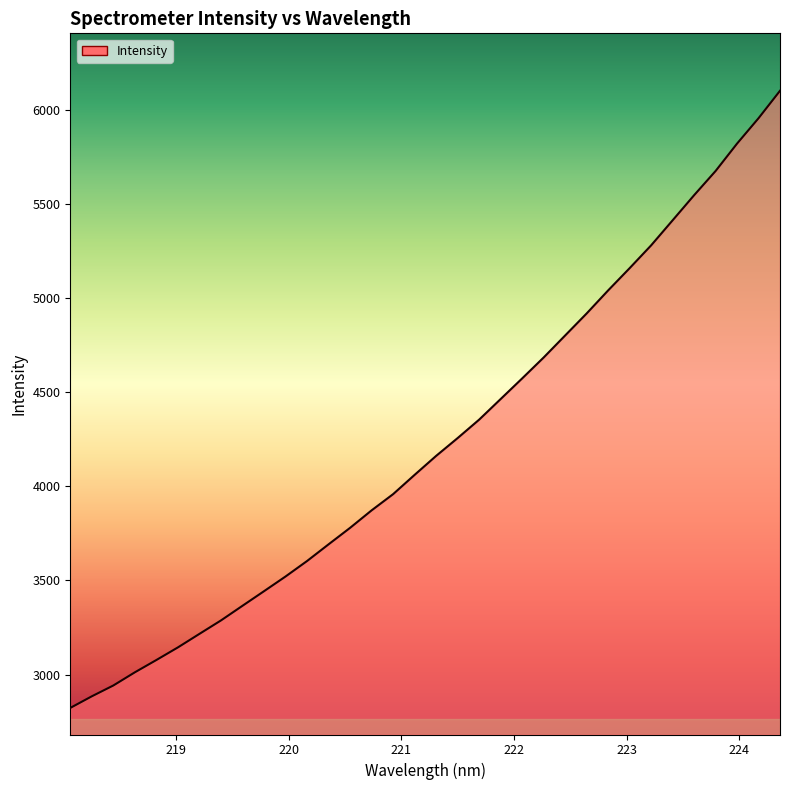

What is the smallest value displayed?

2823.1